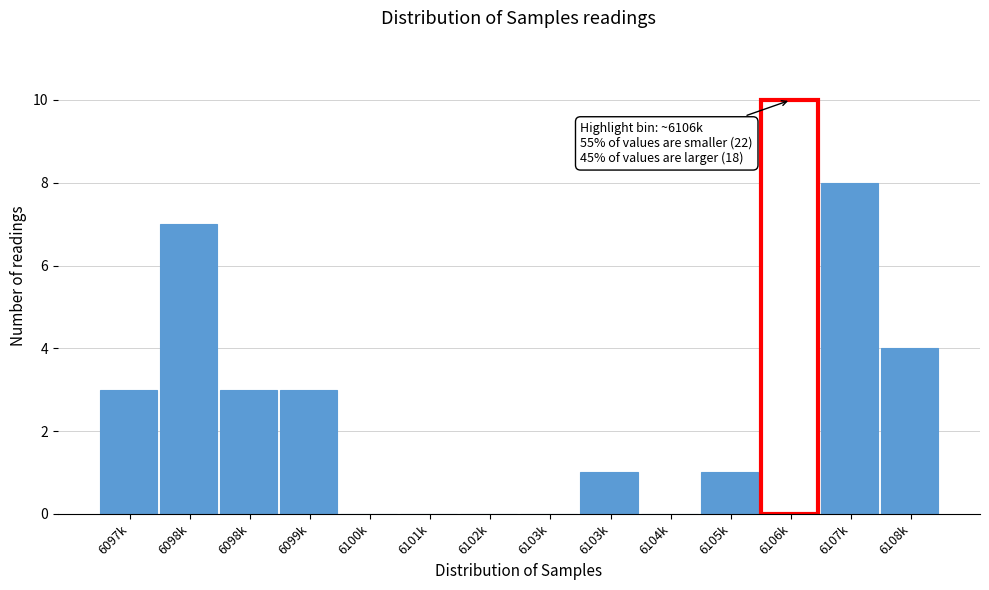

Are the bars horizontal?

No